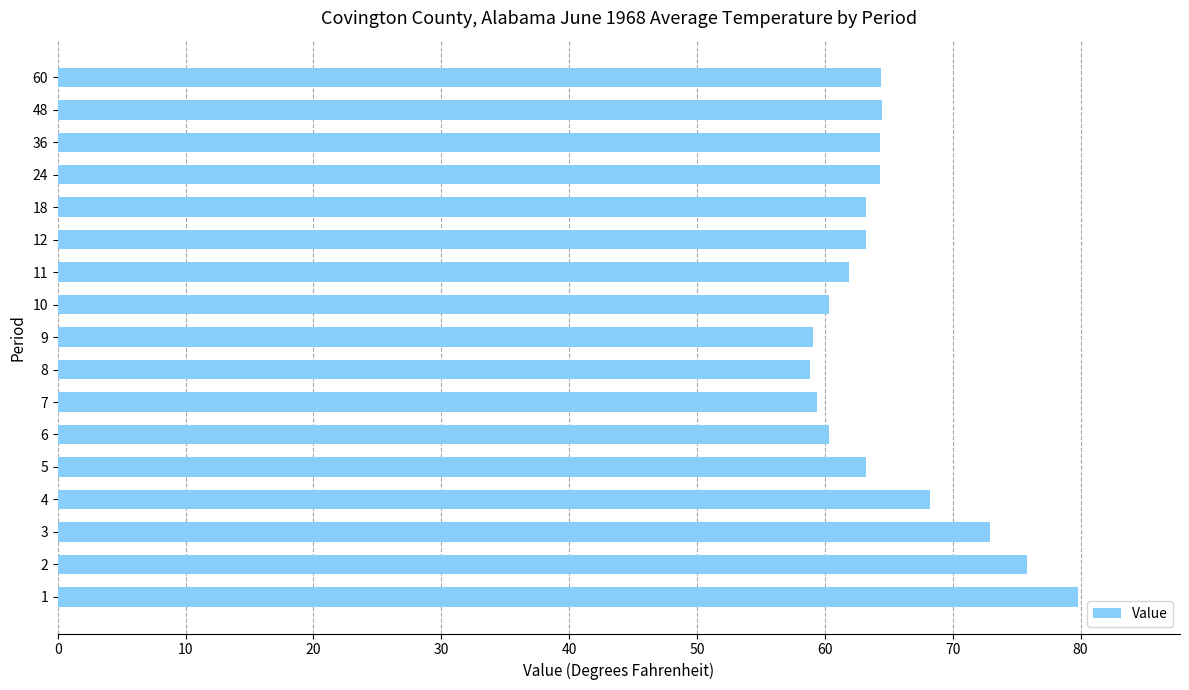

Is it true that the value at 9 is 59.1?

True